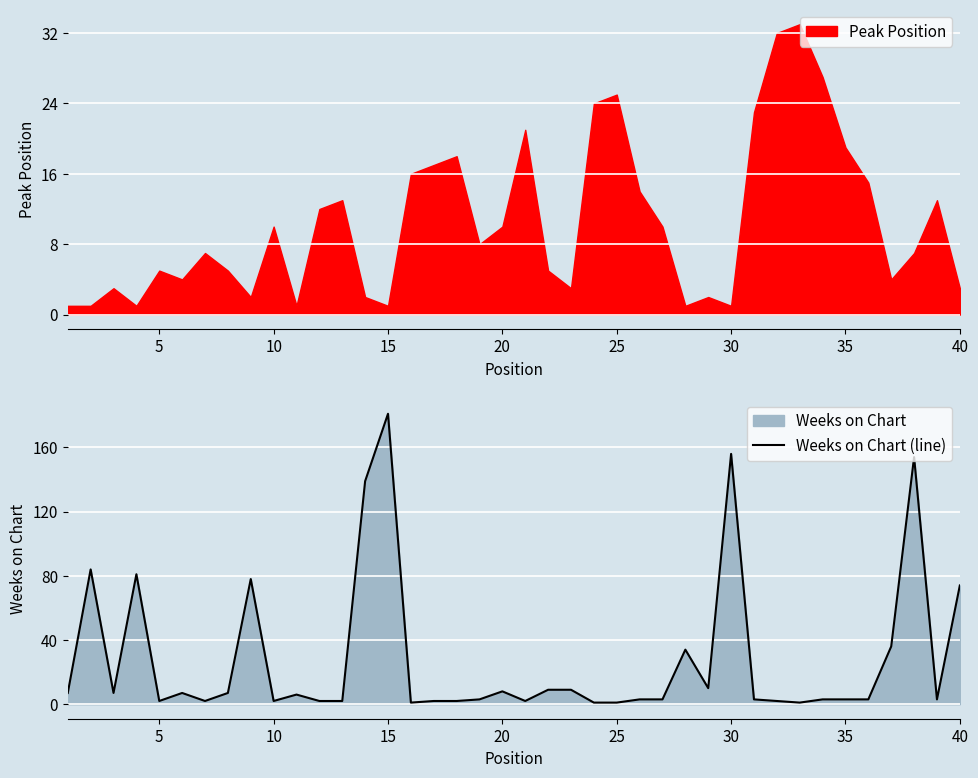

Which category has the highest value in the Weeks on Chart (line) series?

15